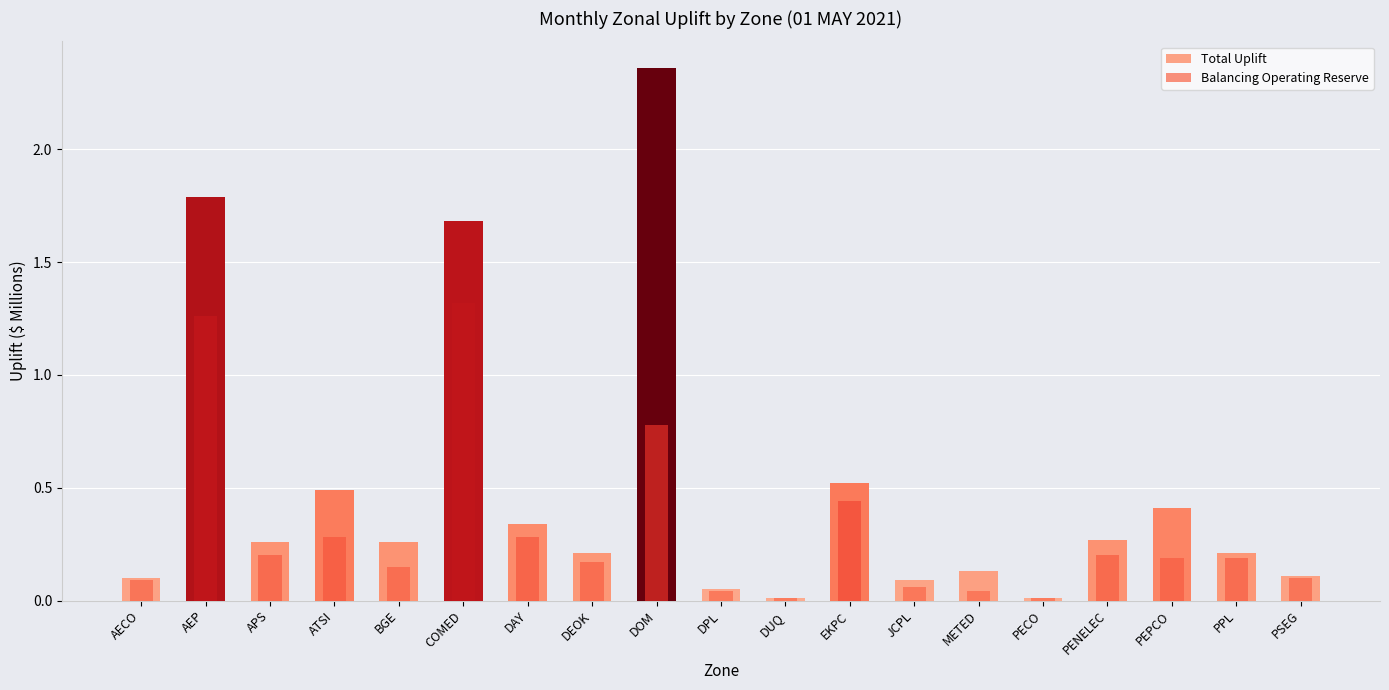

Between DAY and DUQ, which series saw the biggest shift?

Total Uplift